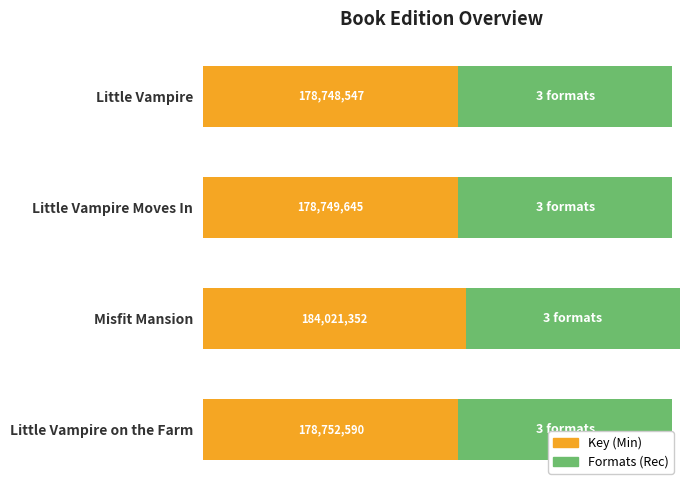

What are all the series names shown in the legend?

Key (Min), Formats (Rec)